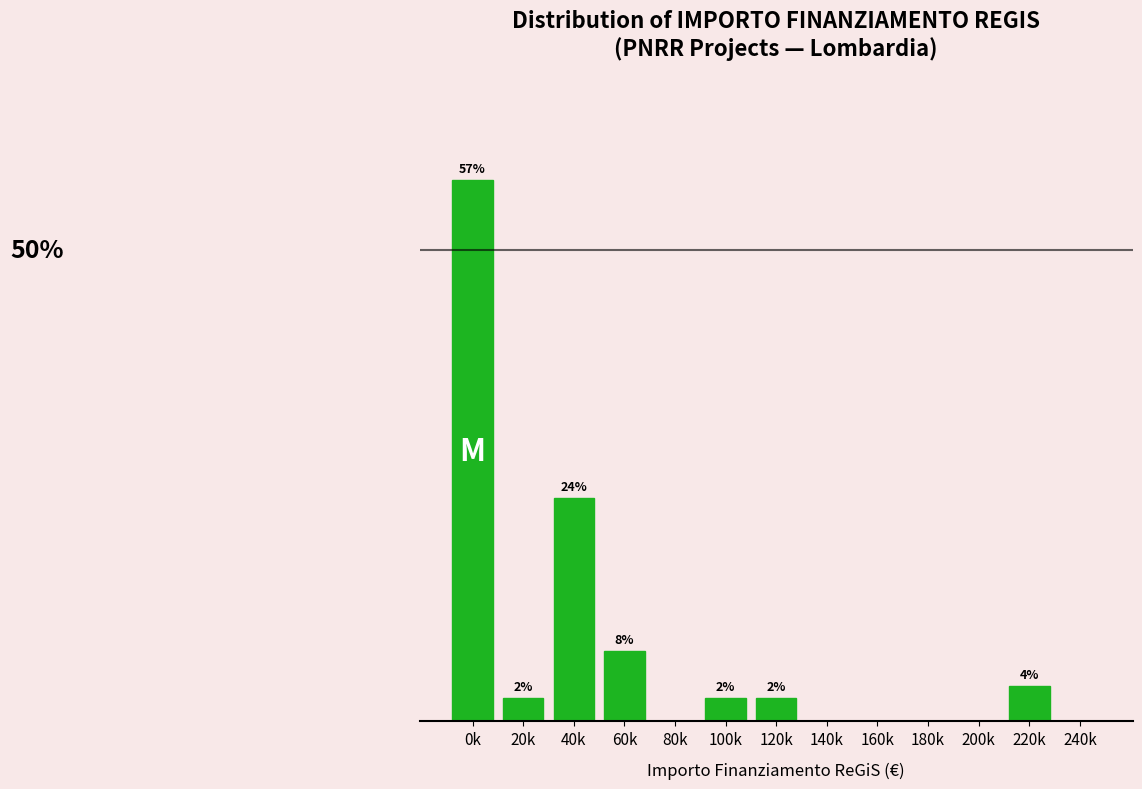

Are the bars horizontal?

No